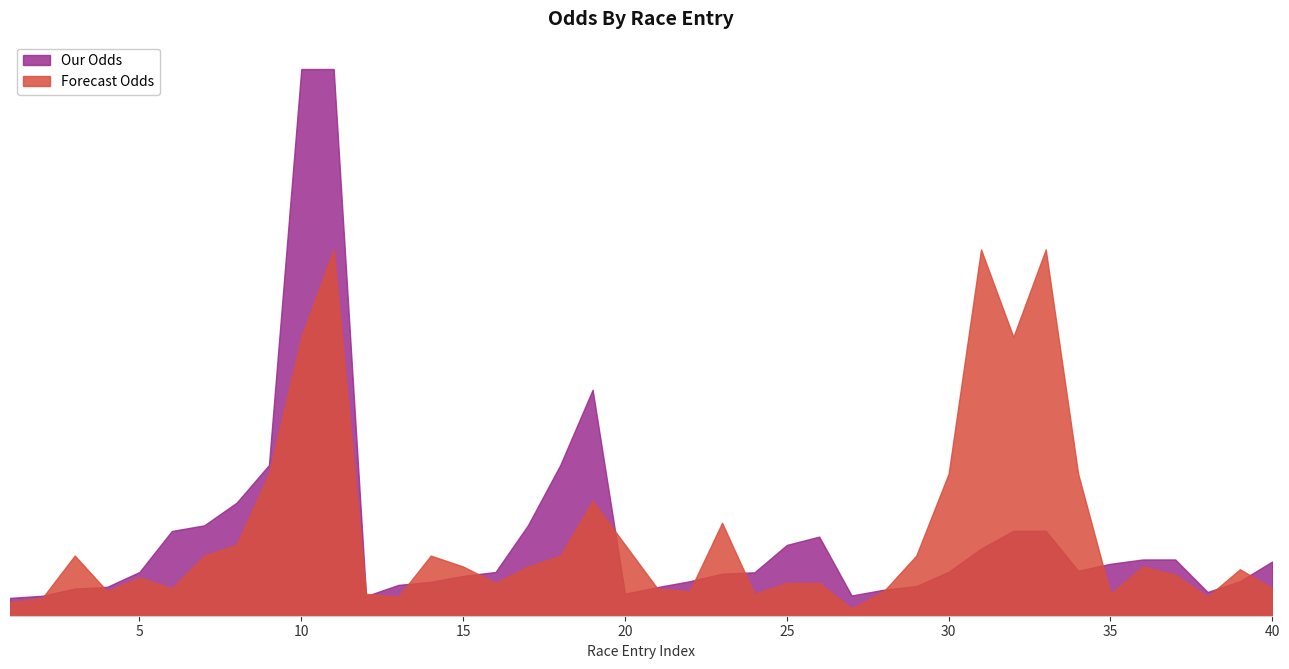

What is the average value of the Forecast Odds series?

15.6